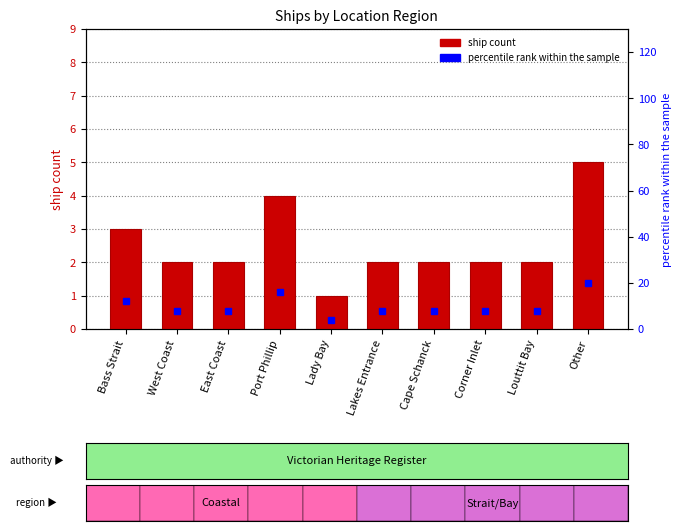

Which has a higher value, Bass Strait or Louttit Bay?

Bass Strait